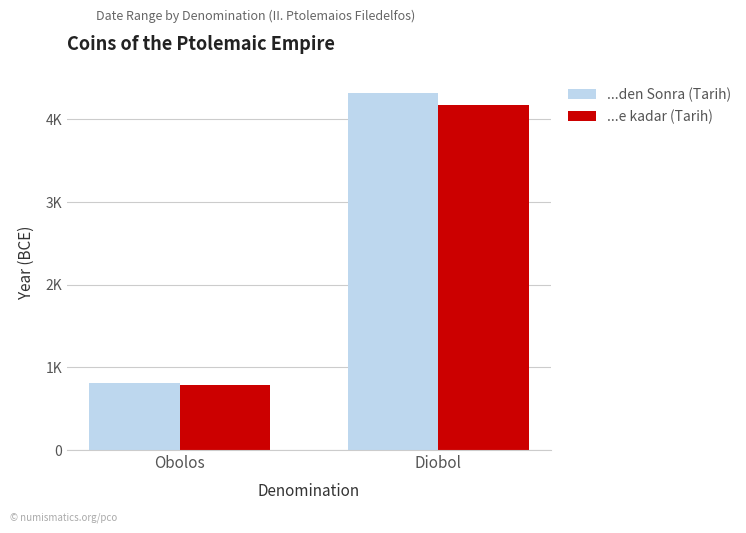

Which series changed the most between Obolos and Diobol?

...den Sonra (Tarih)